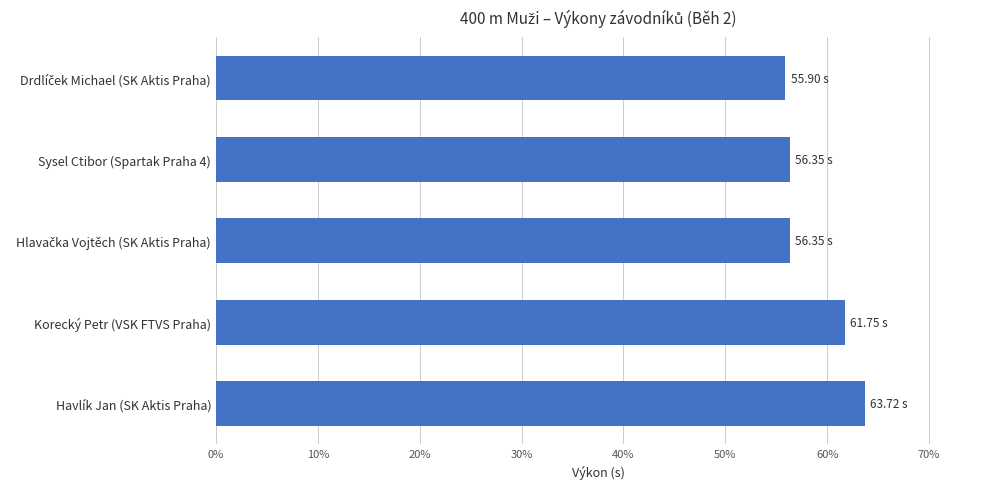

What is the average value?

58.8